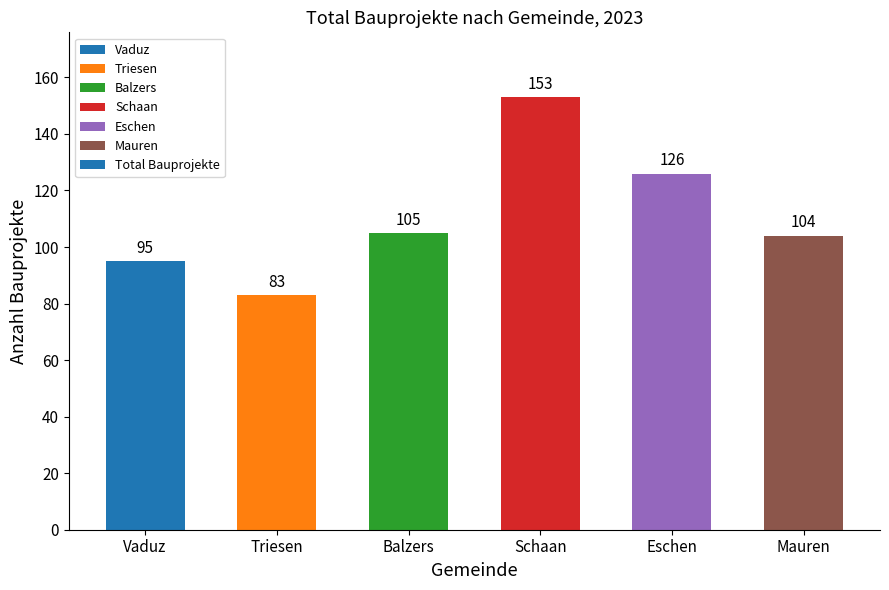

What is the sum of all values?

666